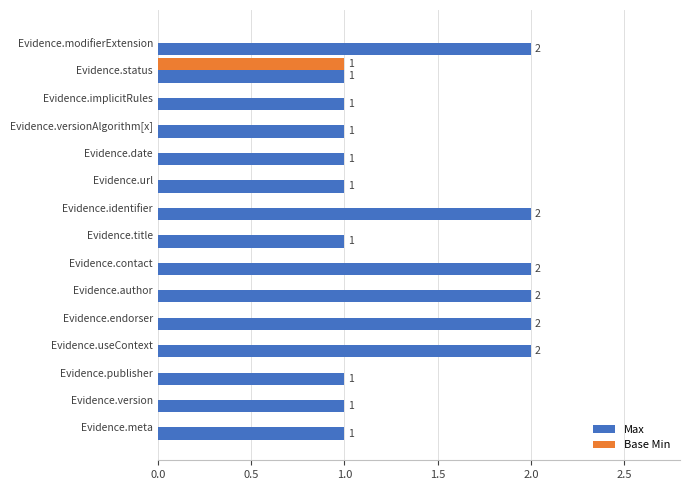

Between Evidence.title and Evidence.useContext, which series saw the biggest shift?

Max